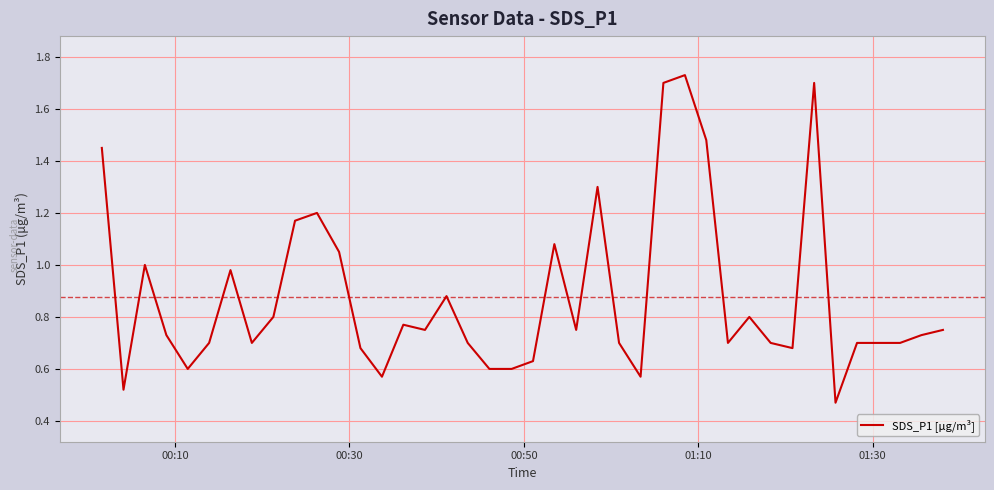

What is the difference between the maximum and minimum values?

1.3